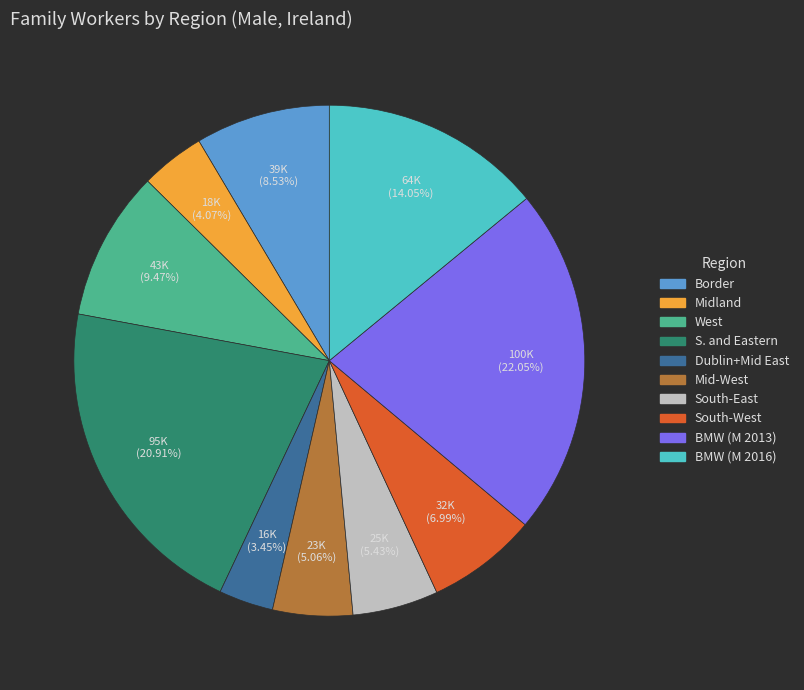

What is the ratio of the value at Border to the value at West?

0.9